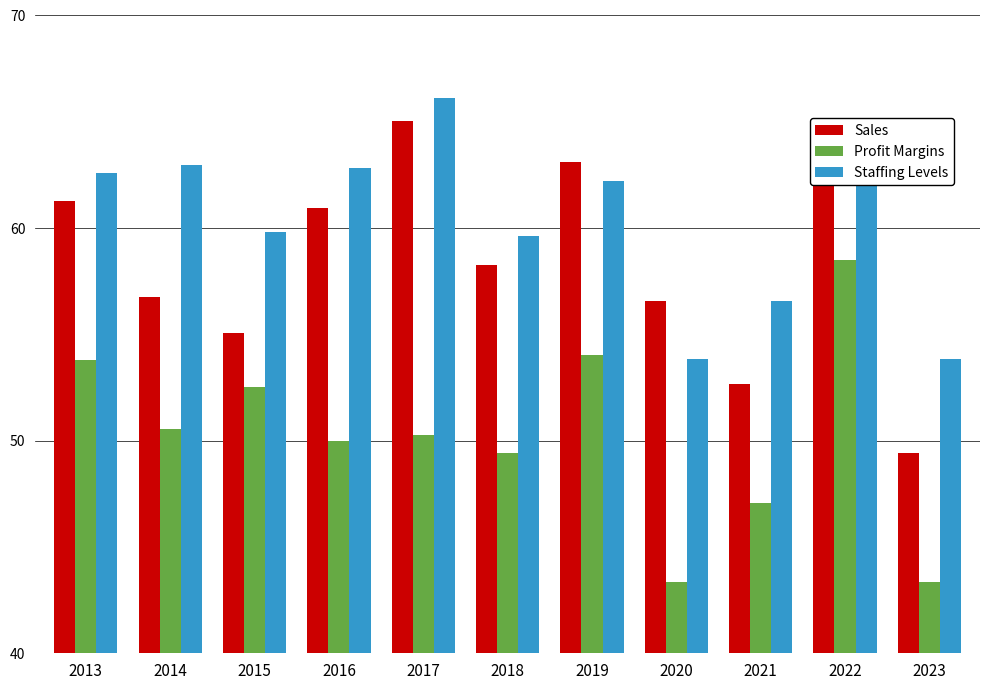

What is the average value of the Profit Margins series?

50.3